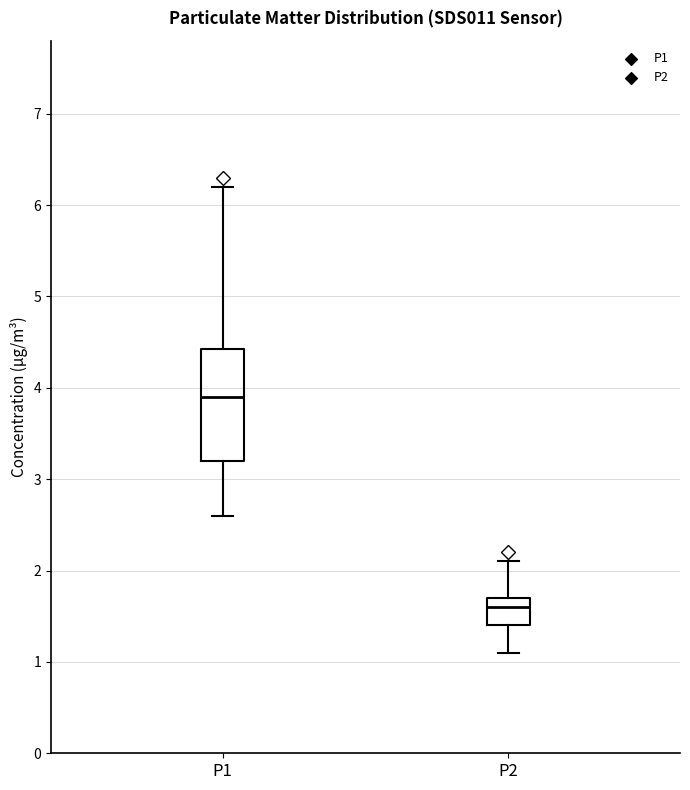

Reading left to right, transcribe this box plot: for each box, give where its median line is, the range the box spans, and where its two whiskers end, as read against the y-axis. The values are not printed on the chart, so give them approximately, as read against the axis.

P1: median 3.9, box 3.2 to 4.4, whiskers 2.6 to 6.2
P2: median 1.6, box 1.4 to 1.7, whiskers 1.1 to 2.1